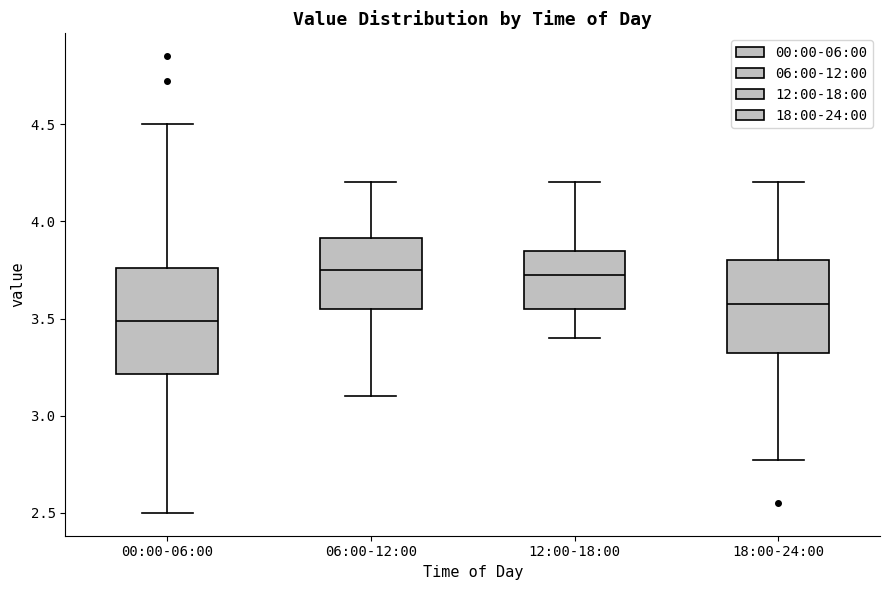

Which box's median line is the lowest?

00:00-06:00